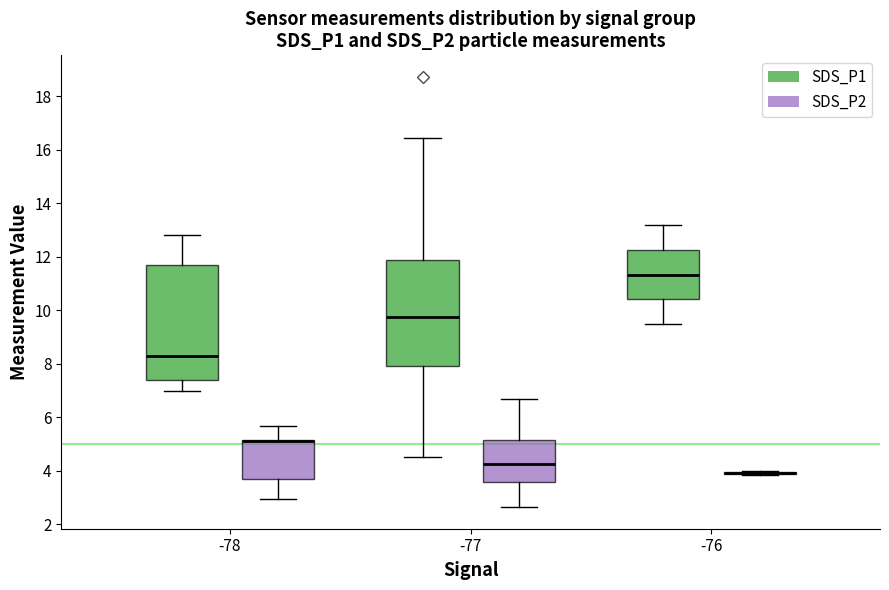

Which box is the tallest, from its lower edge to its upper edge?

-78 (SDS_P1)